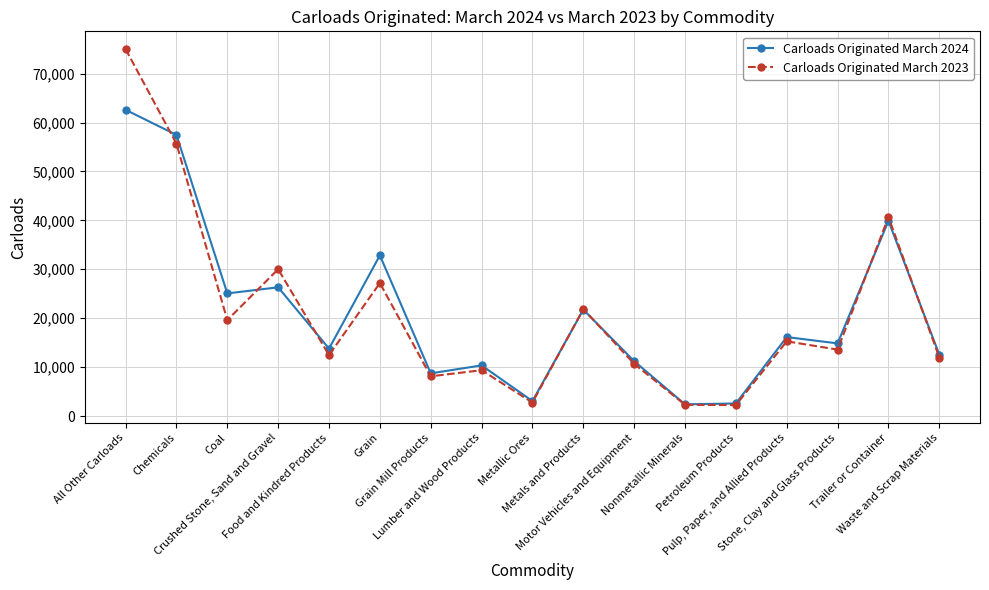

Rank the series by their maximum value, from lowest to highest.

Carloads Originated March 2024, Carloads Originated March 2023